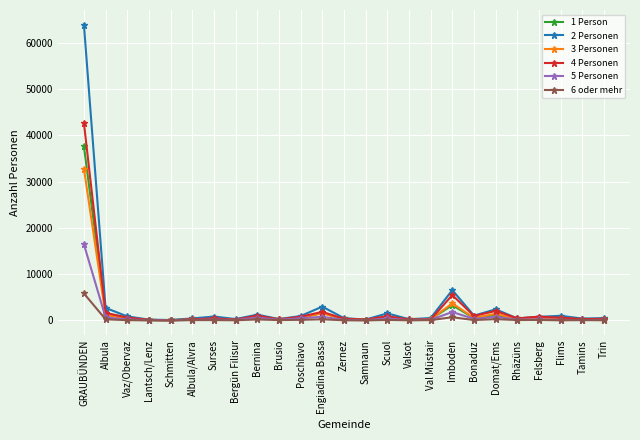

True or false: 5 Personen has more than 1 points higher than both neighbors.

True